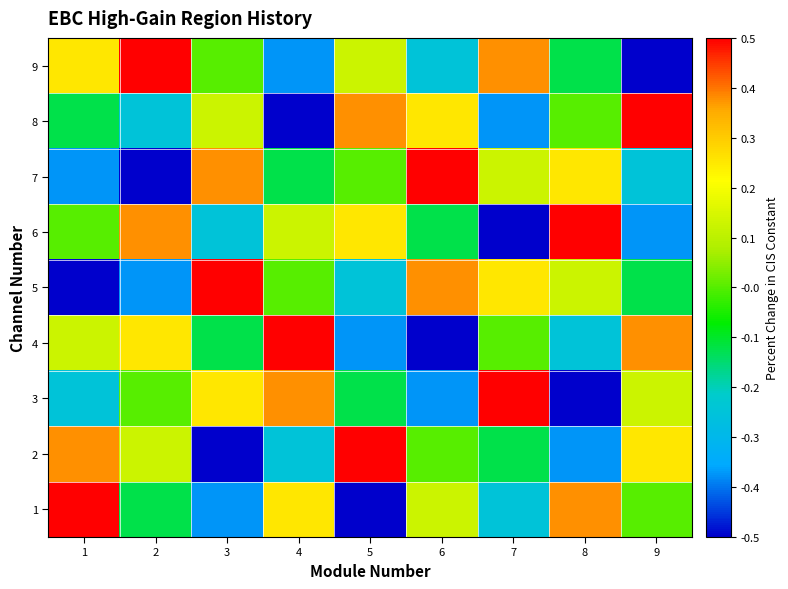

Reading right to left, transcribe all the data shown in this chart.

1: 9=0.0	8=0.4	7=-0.2	6=0.1	5=-0.5	4=0.2	3=-0.4	2=-0.1	1=0.5
2: 9=0.2	8=-0.4	7=-0.1	6=0.0	5=0.5	4=-0.2	3=-0.5	2=0.1	1=0.4
3: 9=0.1	8=-0.5	7=0.5	6=-0.4	5=-0.1	4=0.4	3=0.2	2=0.0	1=-0.2
4: 9=0.4	8=-0.2	7=0.0	6=-0.5	5=-0.4	4=0.5	3=-0.1	2=0.2	1=0.1
5: 9=-0.1	8=0.1	7=0.2	6=0.4	5=-0.2	4=0.0	3=0.5	2=-0.4	1=-0.5
6: 9=-0.4	8=0.5	7=-0.5	6=-0.1	5=0.2	4=0.1	3=-0.2	2=0.4	1=0.0
7: 9=-0.2	8=0.2	7=0.1	6=0.5	5=0.0	4=-0.1	3=0.4	2=-0.5	1=-0.4
8: 9=0.5	8=0.0	7=-0.4	6=0.2	5=0.4	4=-0.5	3=0.1	2=-0.2	1=-0.1
9: 9=-0.5	8=-0.1	7=0.4	6=-0.2	5=0.1	4=-0.4	3=0.0	2=0.5	1=0.2